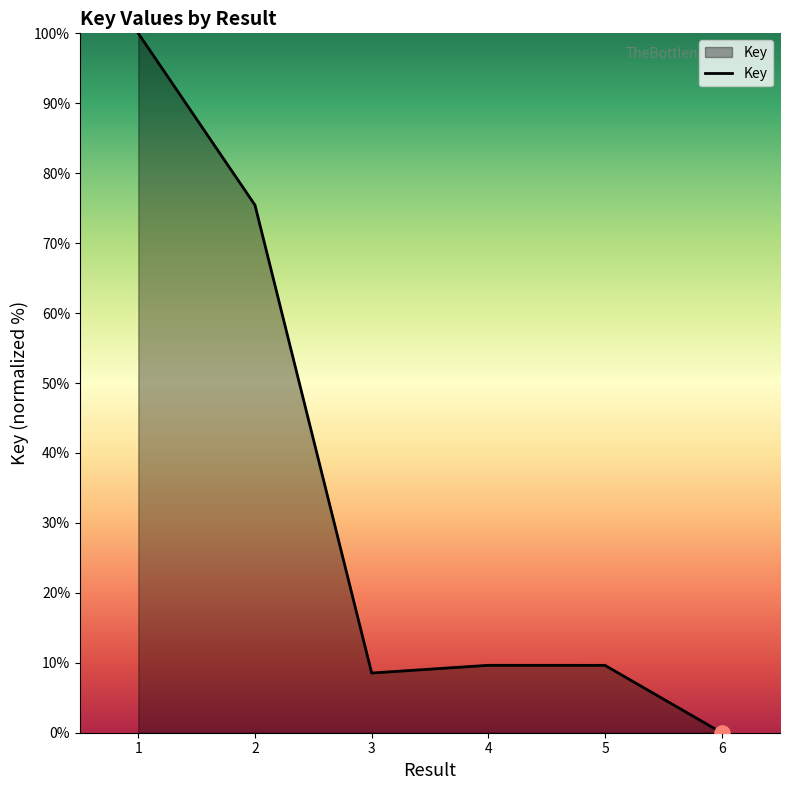

What is the change in value from 5 to 6?

-9.6